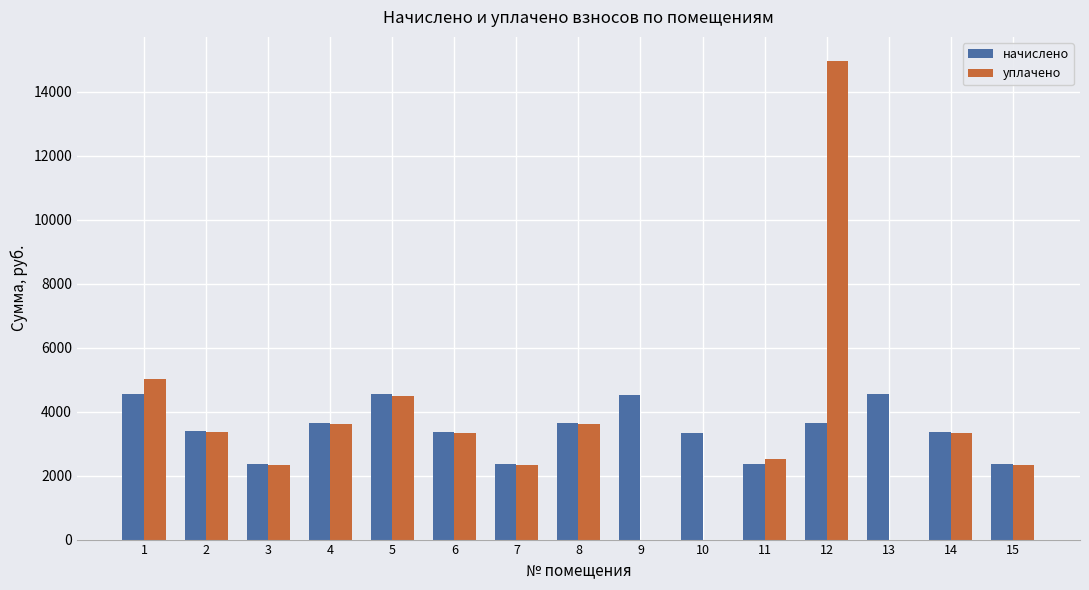

What is the total value across all series at 3?

4689.5